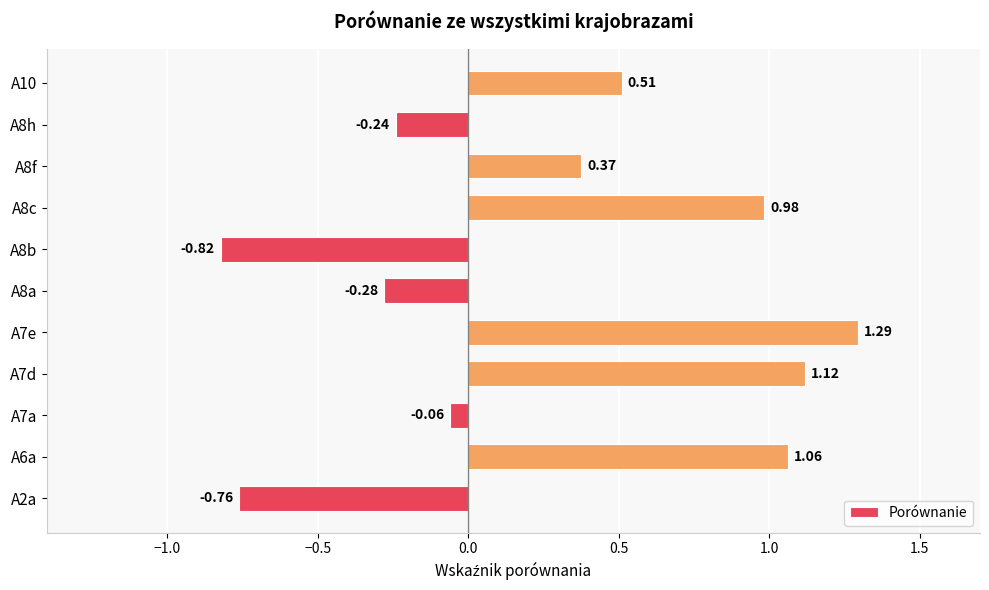

How many values exceed 0?

6